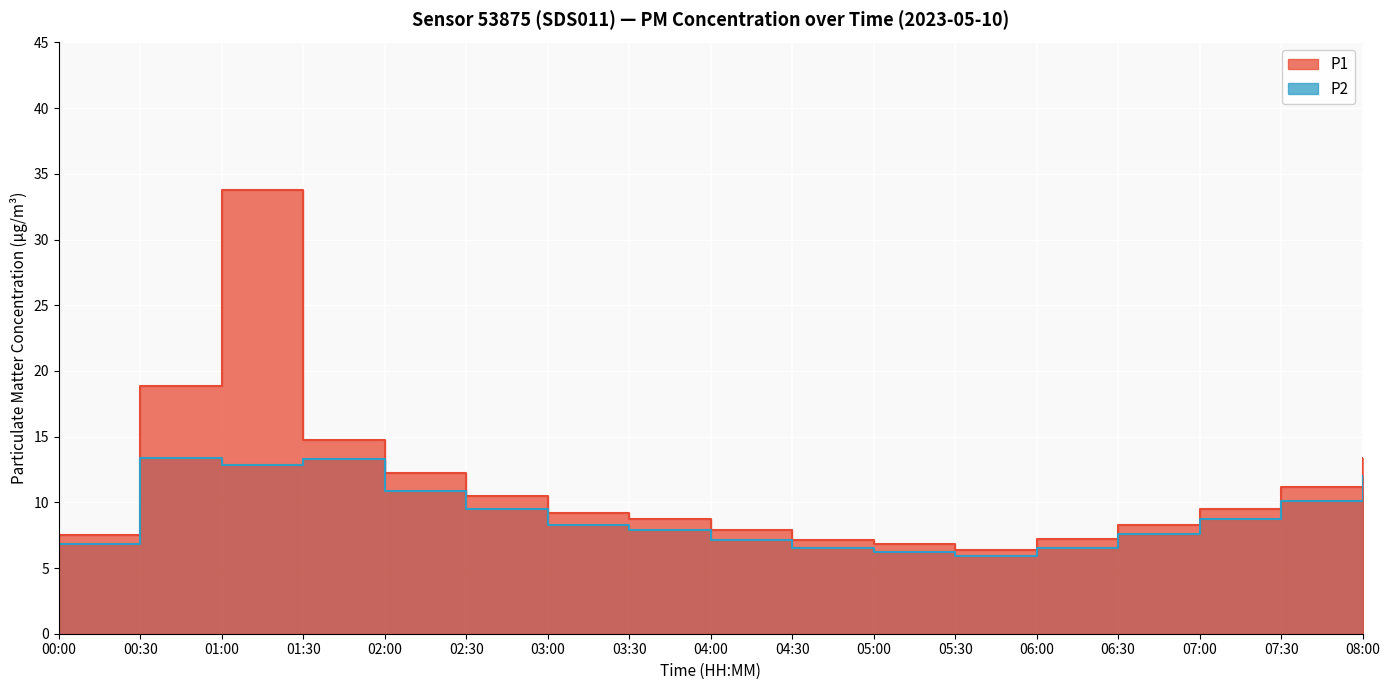

What is the minimum value shown in the chart?

5.9